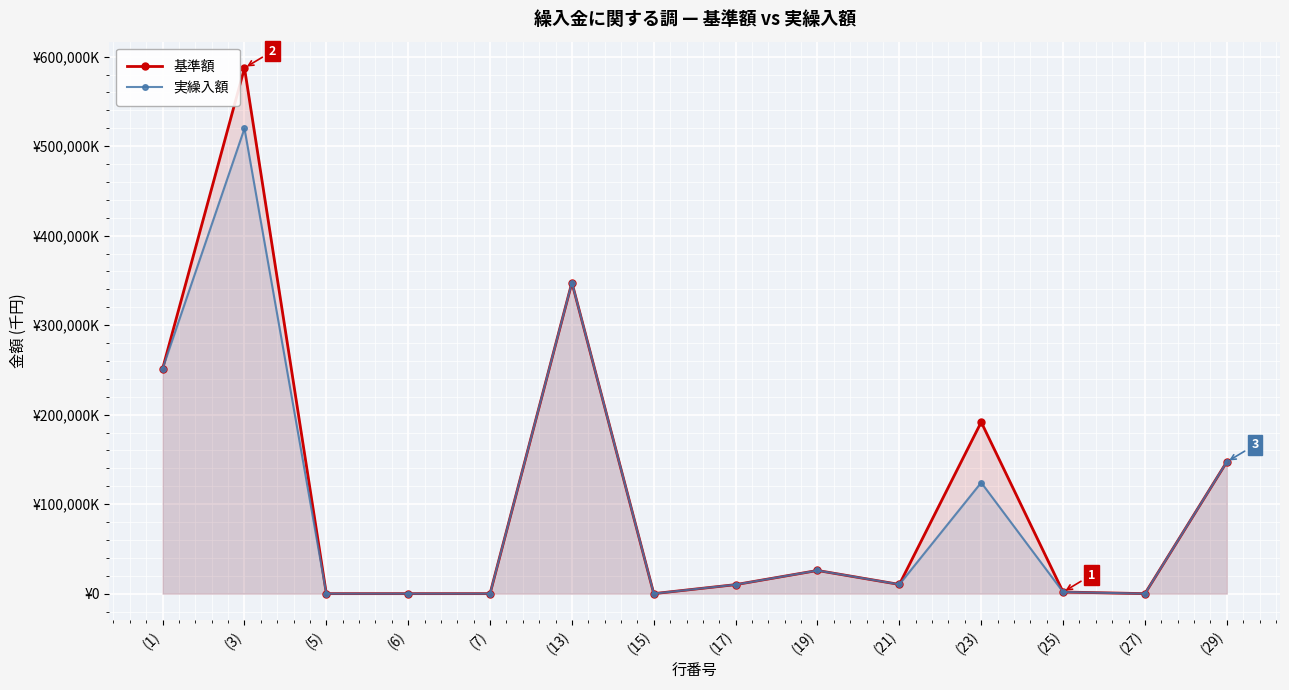

The value of 基準額 at (1) is 397752. True or false?

False